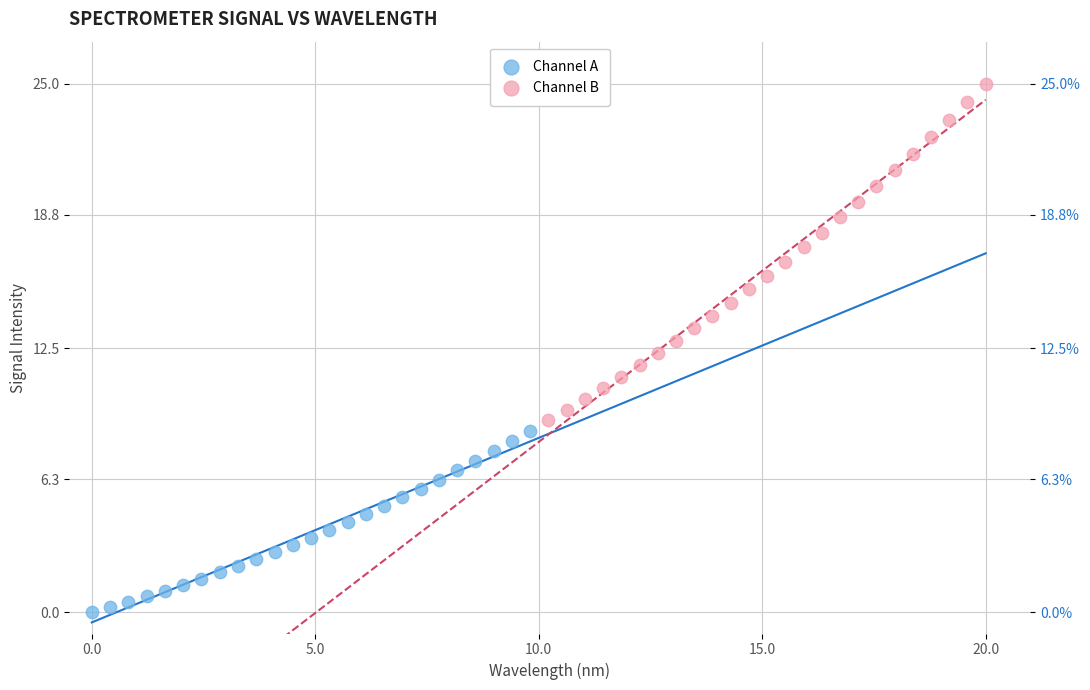

Which series has the widest spread of Y values?

Channel B